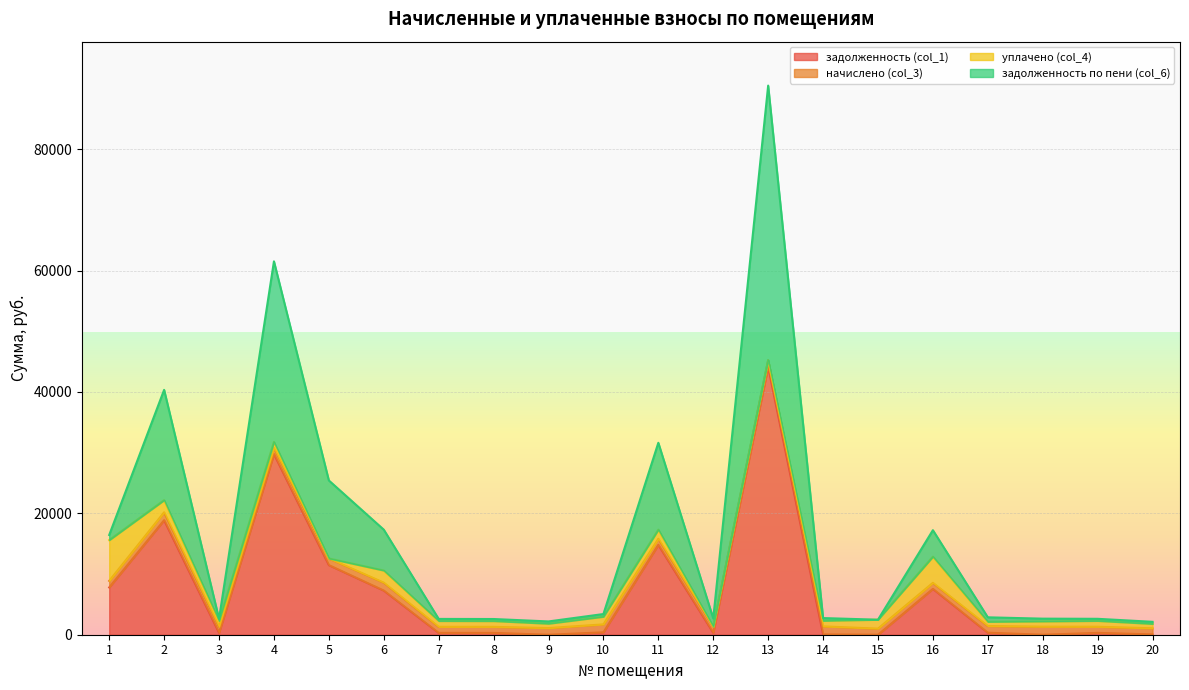

True or false: задолженность (col_1) and задолженность по пени (col_6) intersect in this chart.

False